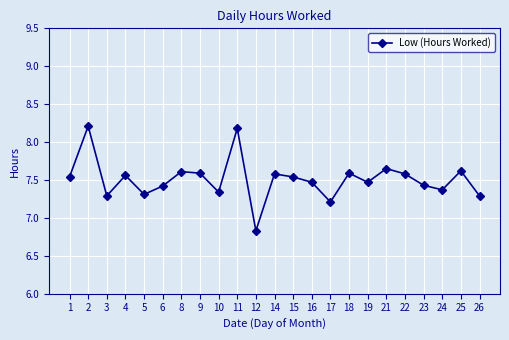

What is the difference between the maximum and minimum values?

1.4